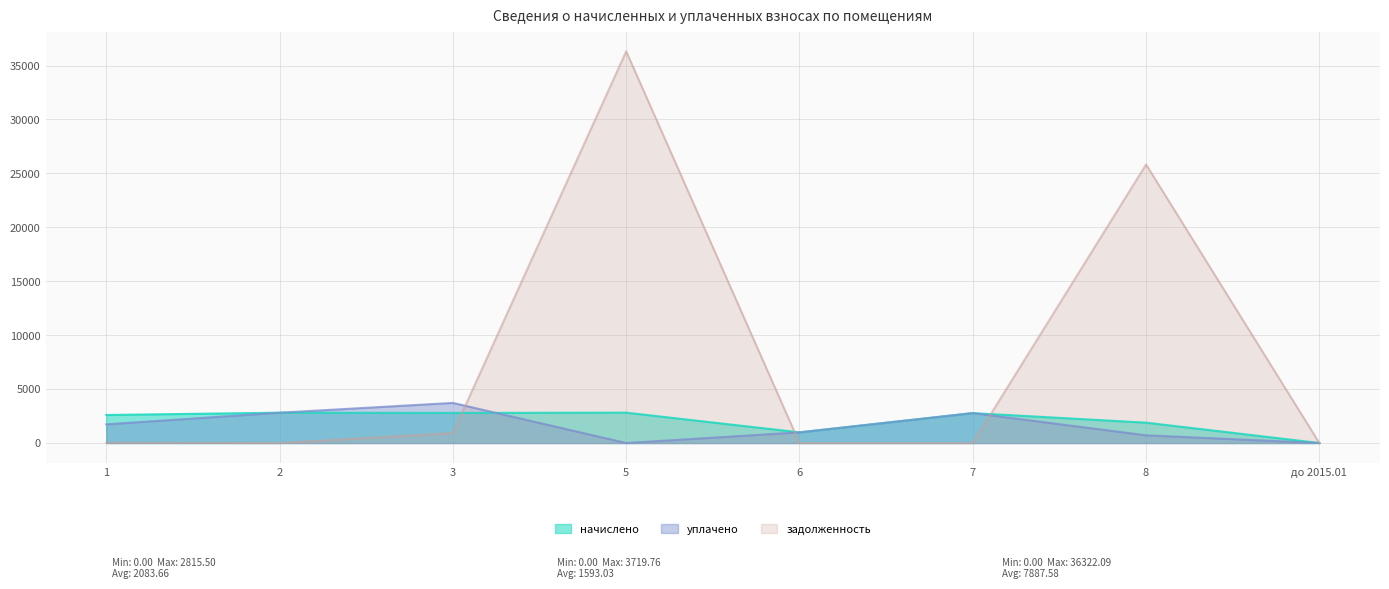

Which category has the lowest value in the начислено series?

до 2015.01